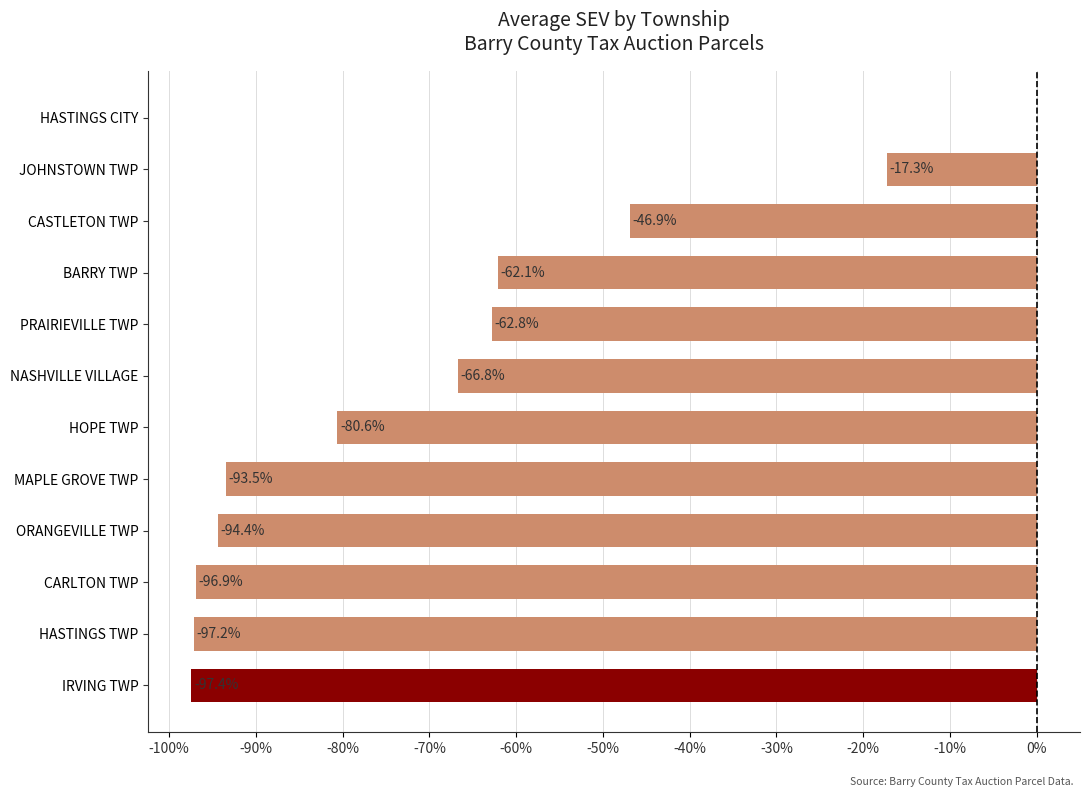

Which category has the highest value across all series?

HASTINGS CITY